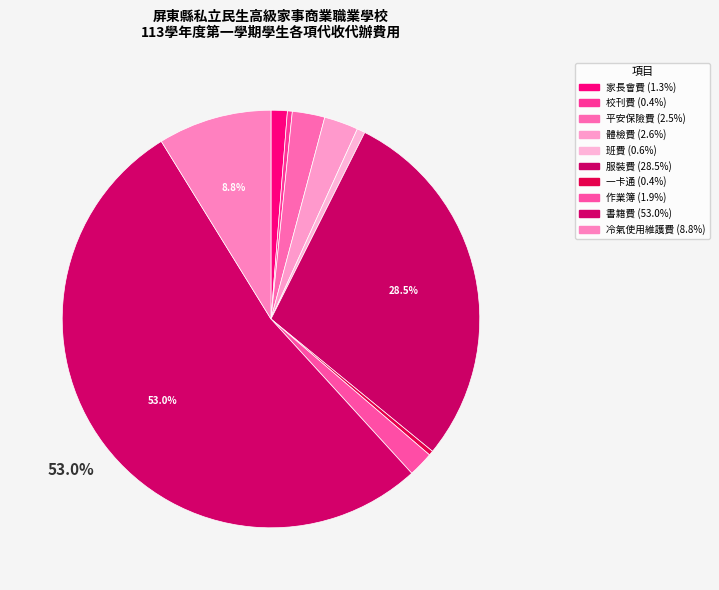

How many segments does this pie chart have?

10